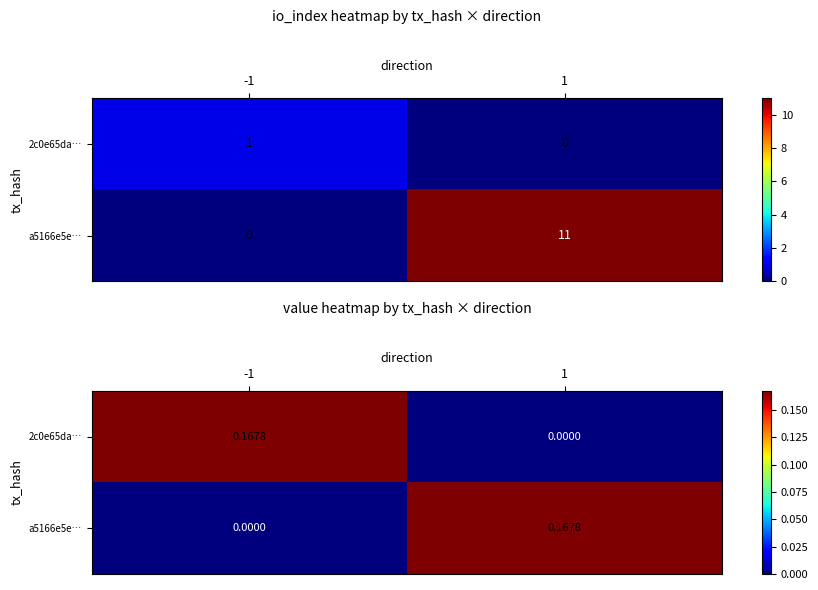

Which has a higher value, -1 or 1?

-1